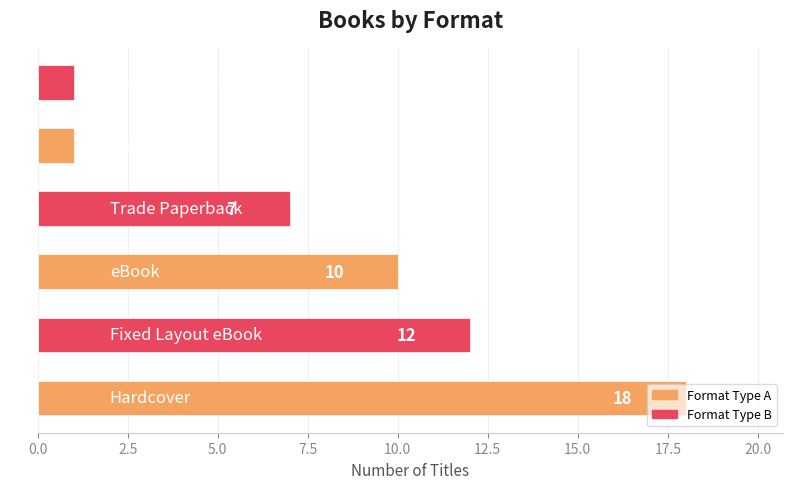

What is the maximum value shown in the chart?

18